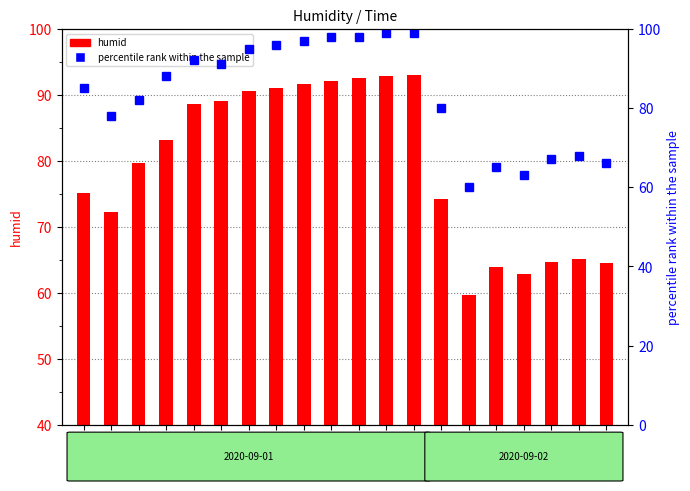

Which series has the largest total across all categories?

percentile rank within the sample